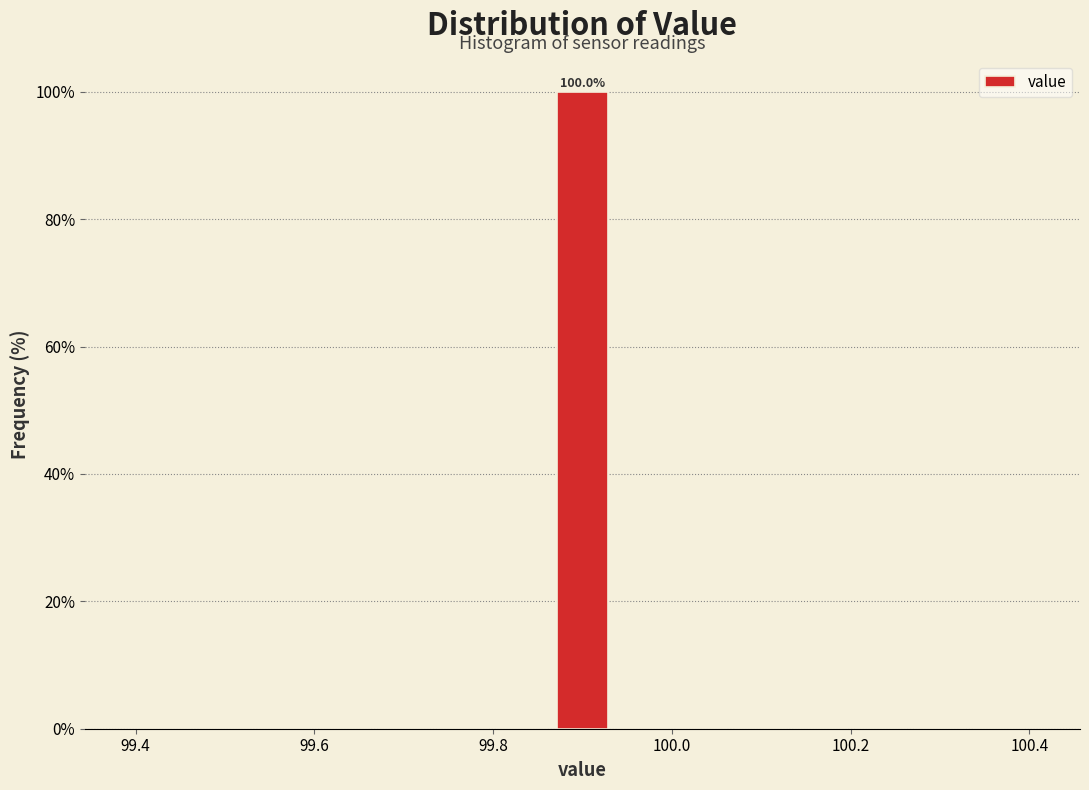

Around what value on the x-axis is the tallest bar? Give the approximate position of its centre, as read against the axis.

99.90